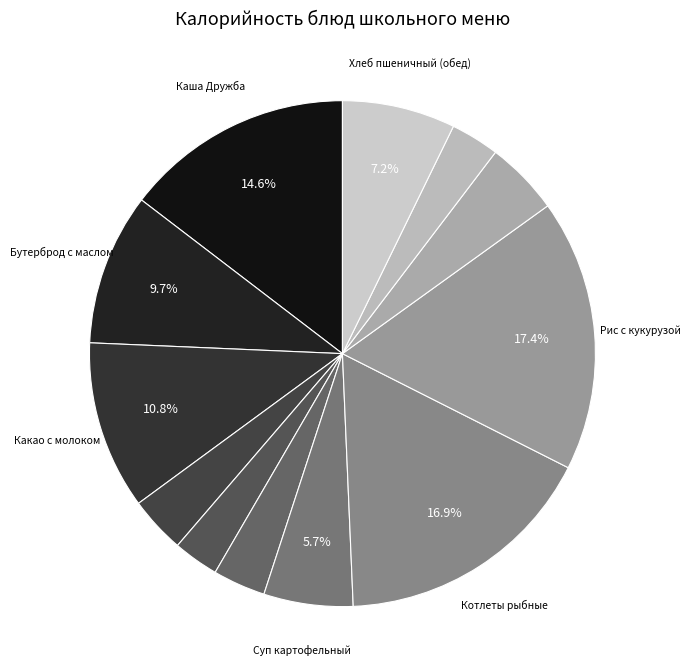

To the nearest percent, what is the difference between the largest and smallest slice percentages?

14%